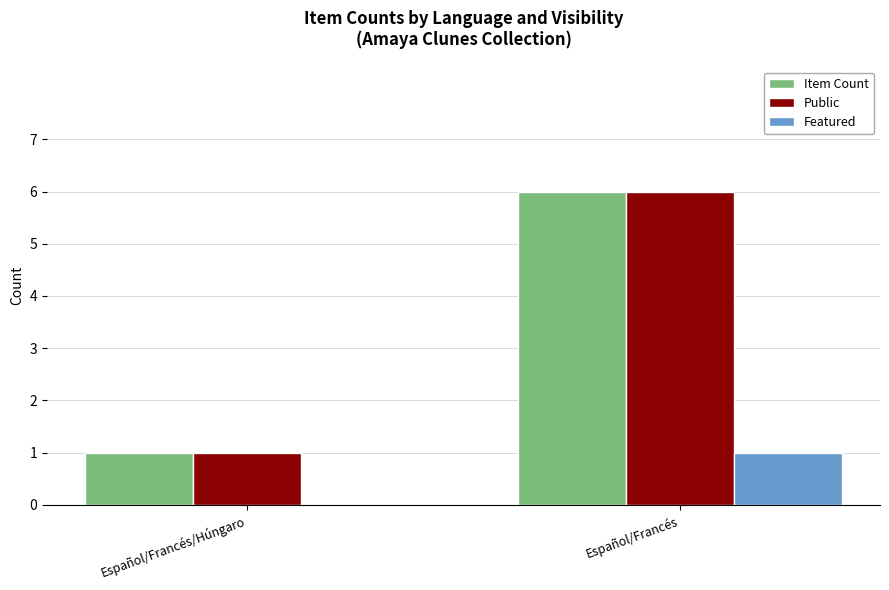

The Item Count series shows 6 at Español/Francés. True or false?

True